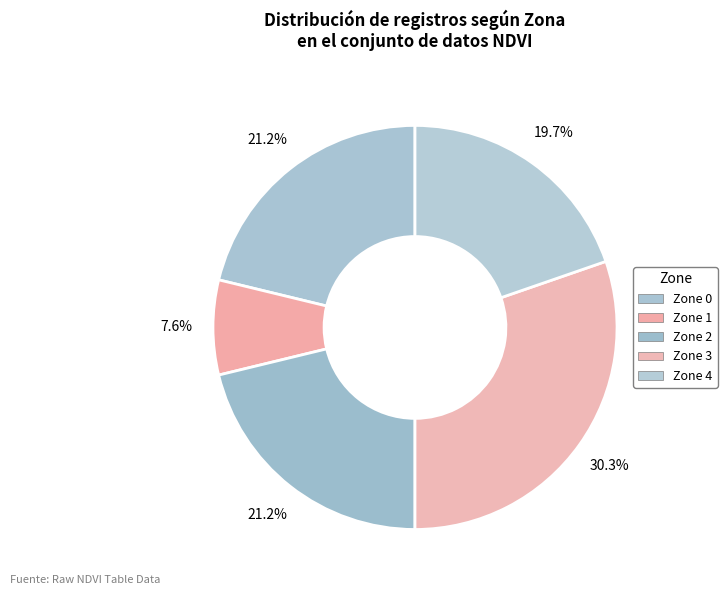

How many segments does this pie chart have?

5